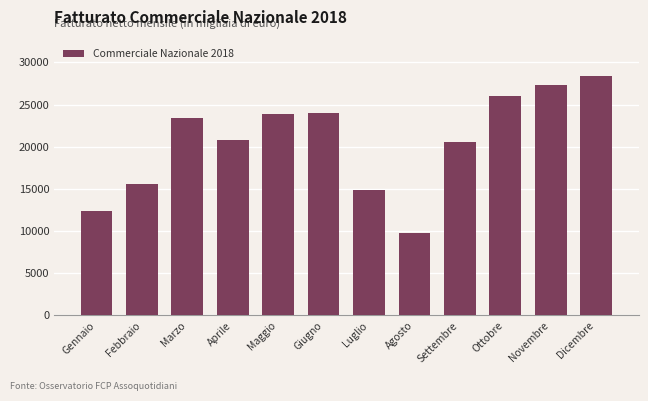

Reading left to right, transcribe all the data shown in this chart.

12364.7	15572.9	23421.2	20774.8	23860.5	24054.2	14846.9	9731.3	20596.3	26026.0	27349.1	28422.5